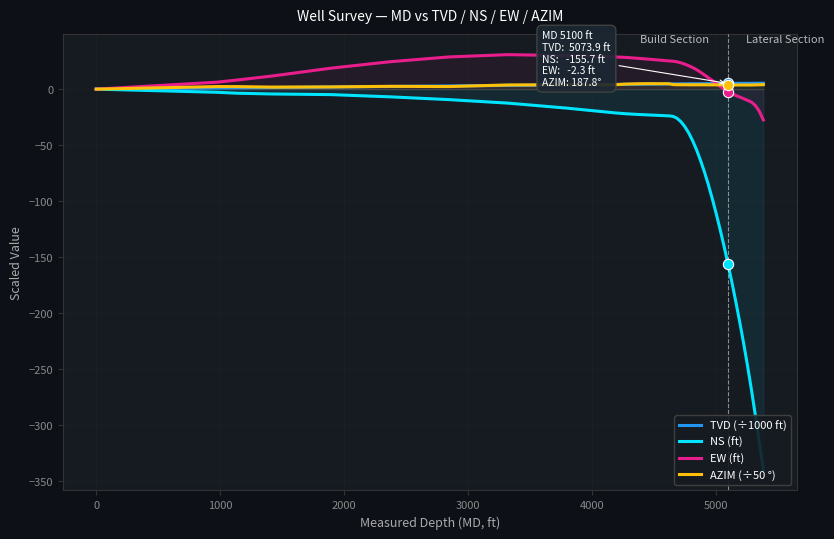

Which series reaches the maximum Y coordinate?

EW (ft)